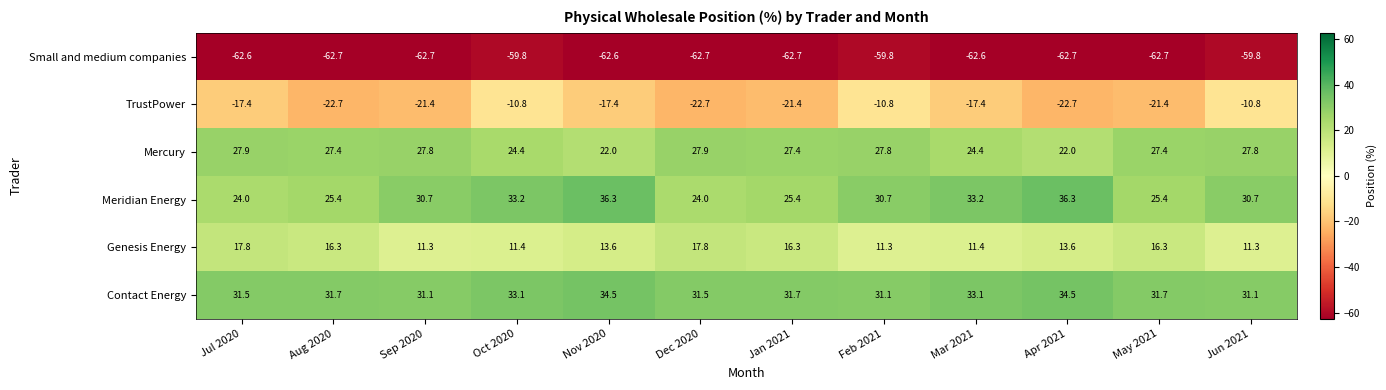

The value of Small and medium companies at May 2021 is -62.7. True or false?

True